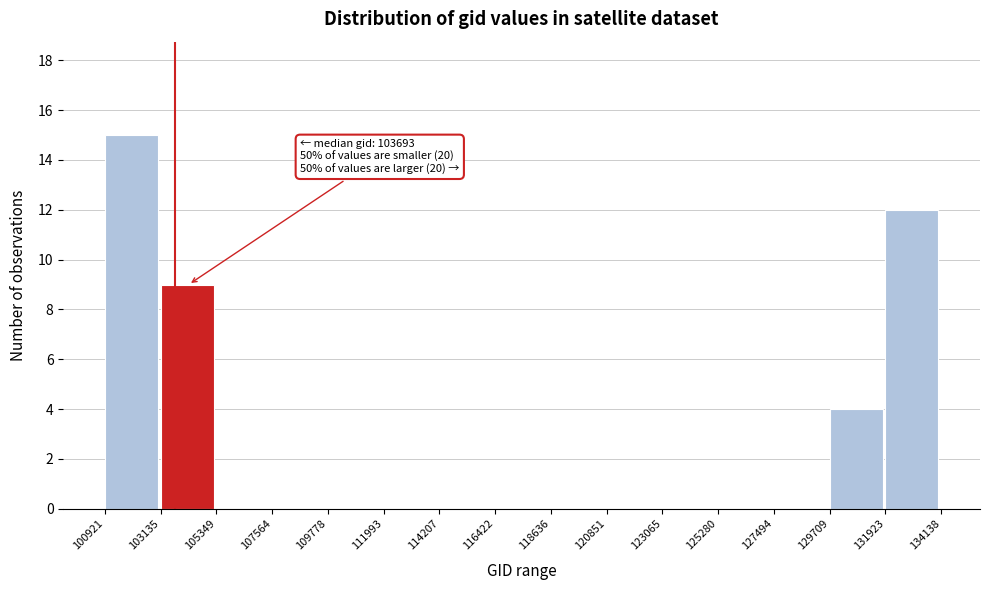

Over which range of the x-axis is the bar tallest?

100921 to 103135